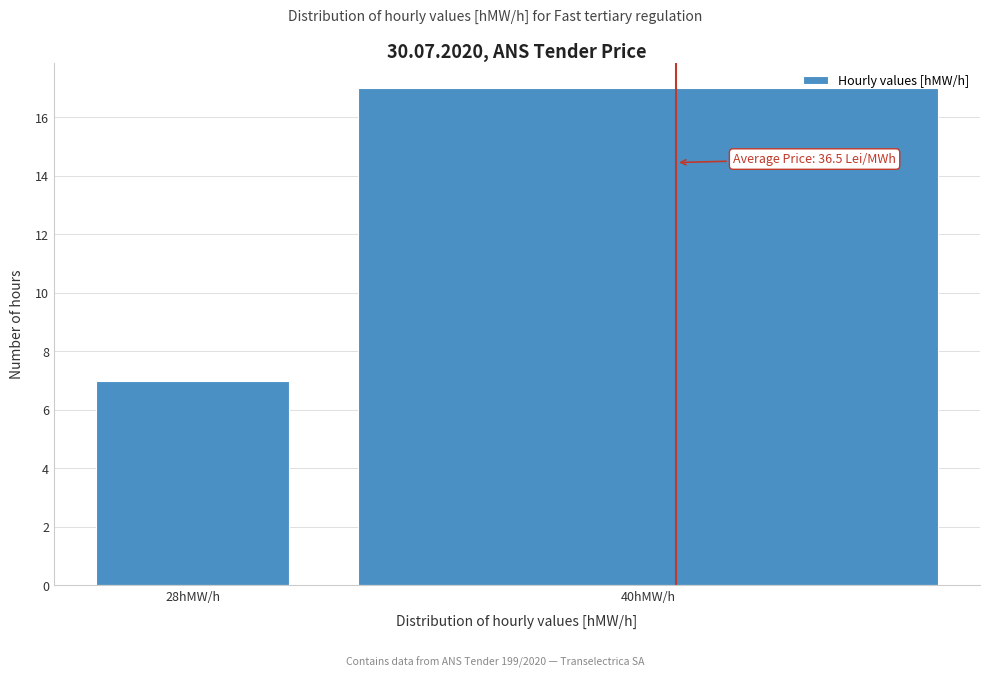

Reading left to right, list all the values displayed in this chart.

28hMW/h=7	40hMW/h=17